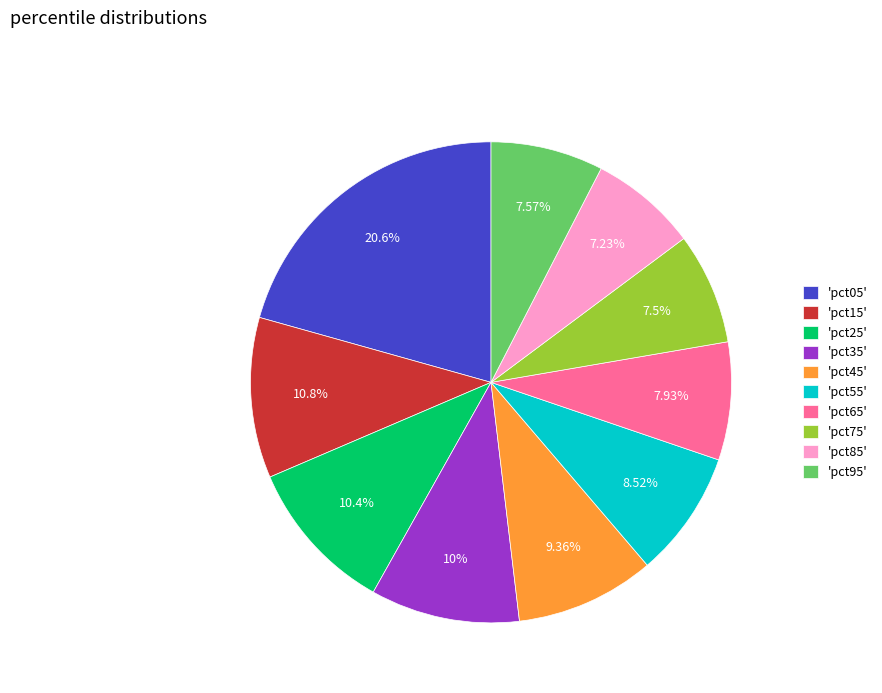

Is 'pct55' the majority of the pie?

No